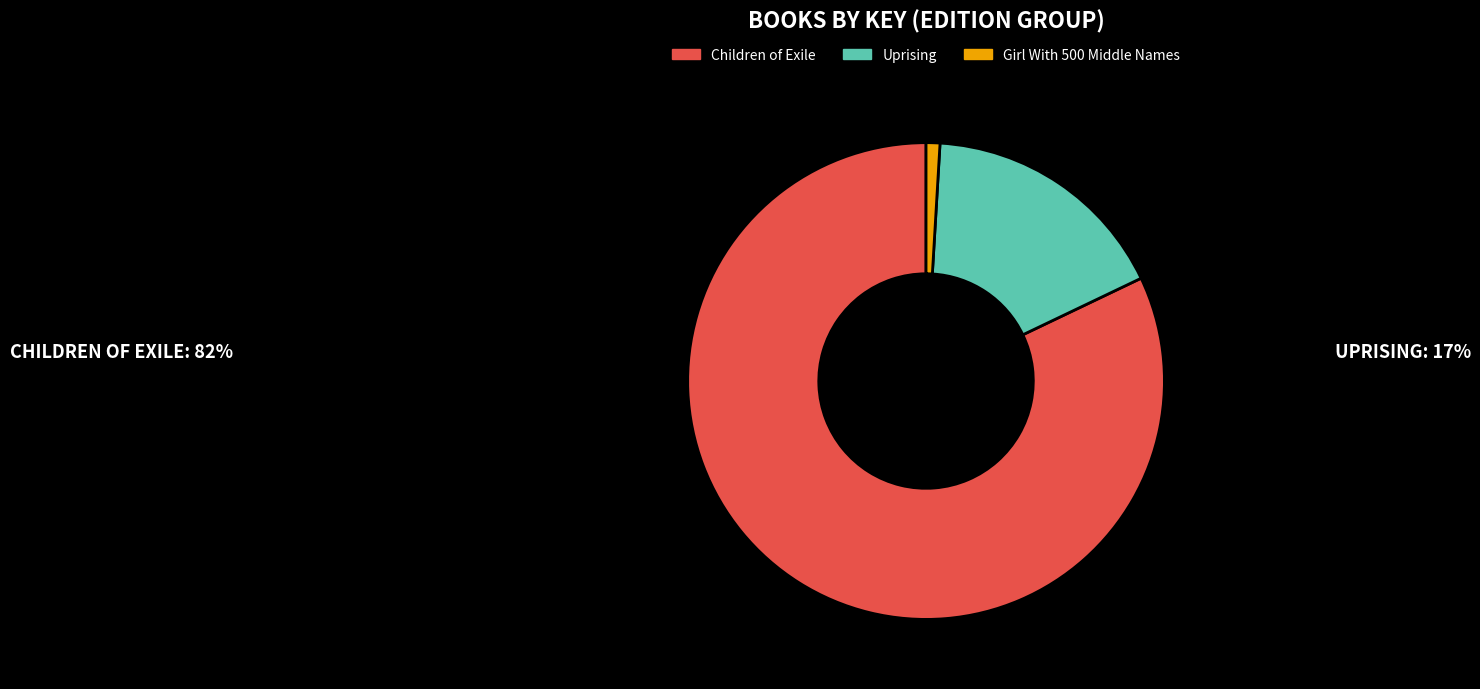

Rank the categories by value from lowest to highest.

Girl With 500 Middle Names, Uprising, Children of Exile